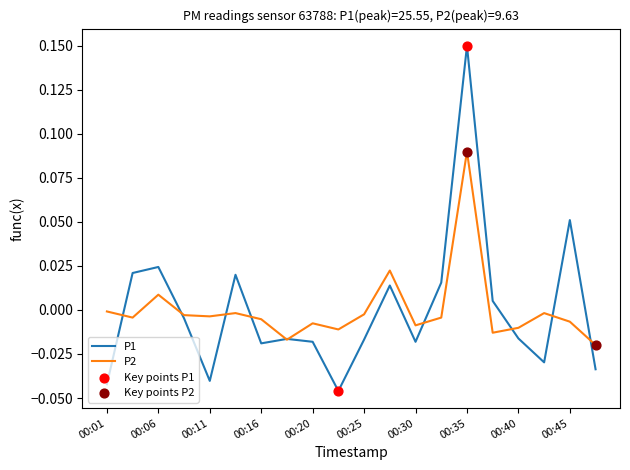

List the series in order of their peak value, lowest first.

P2, P1